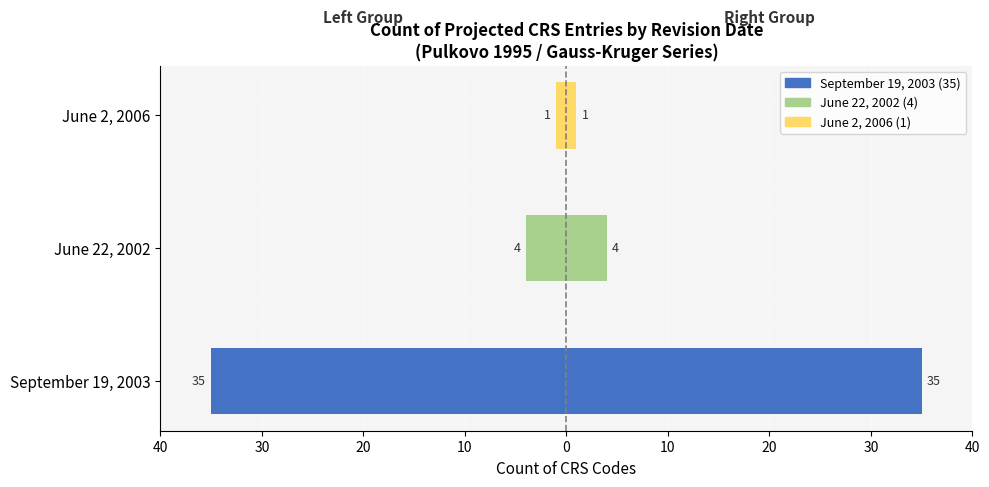

How many values in the Projected (left) series exceed -4?

1